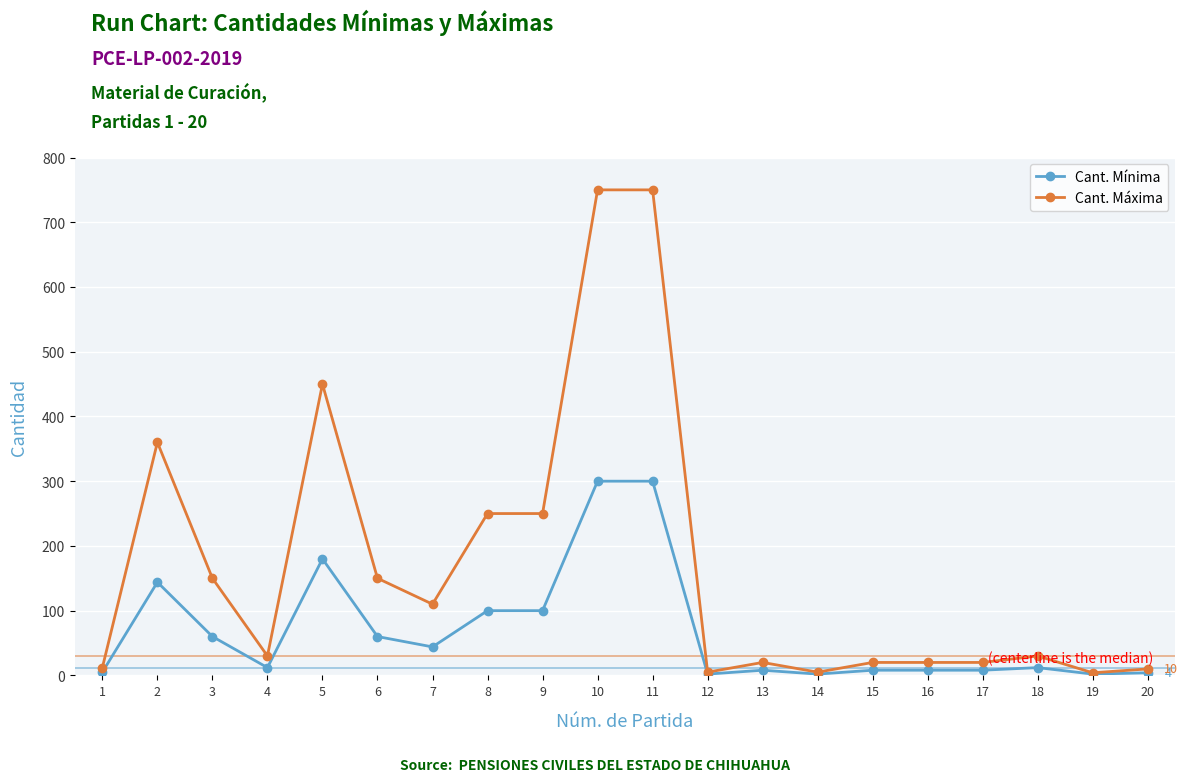

Which series has the widest spread of values?

Cant. Máxima